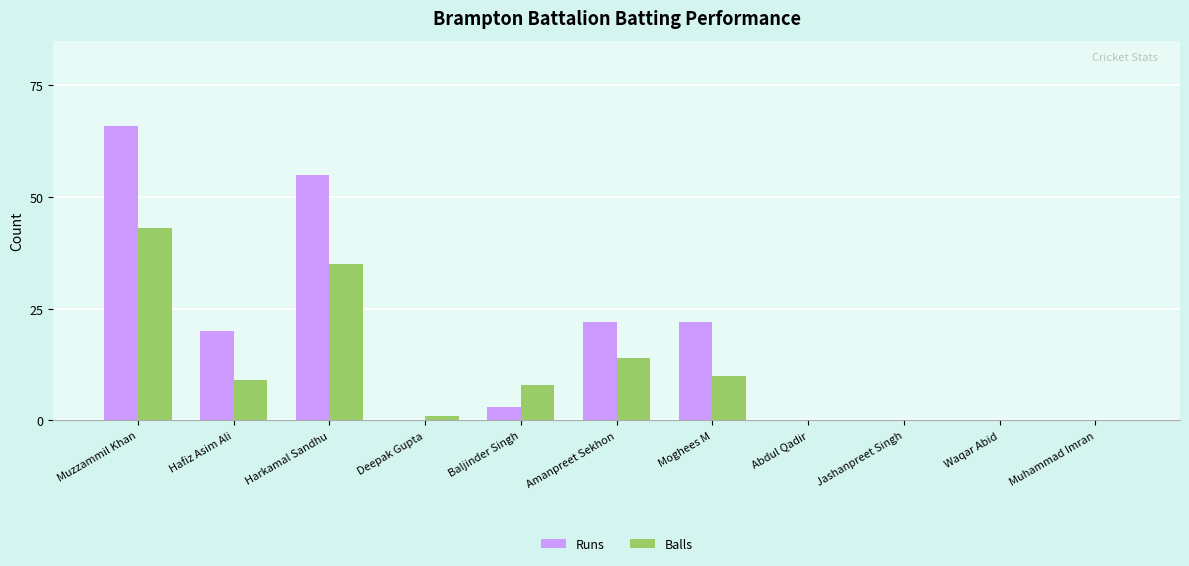

True or false: Balls has a value of 27 at Muhammad Imran.

False